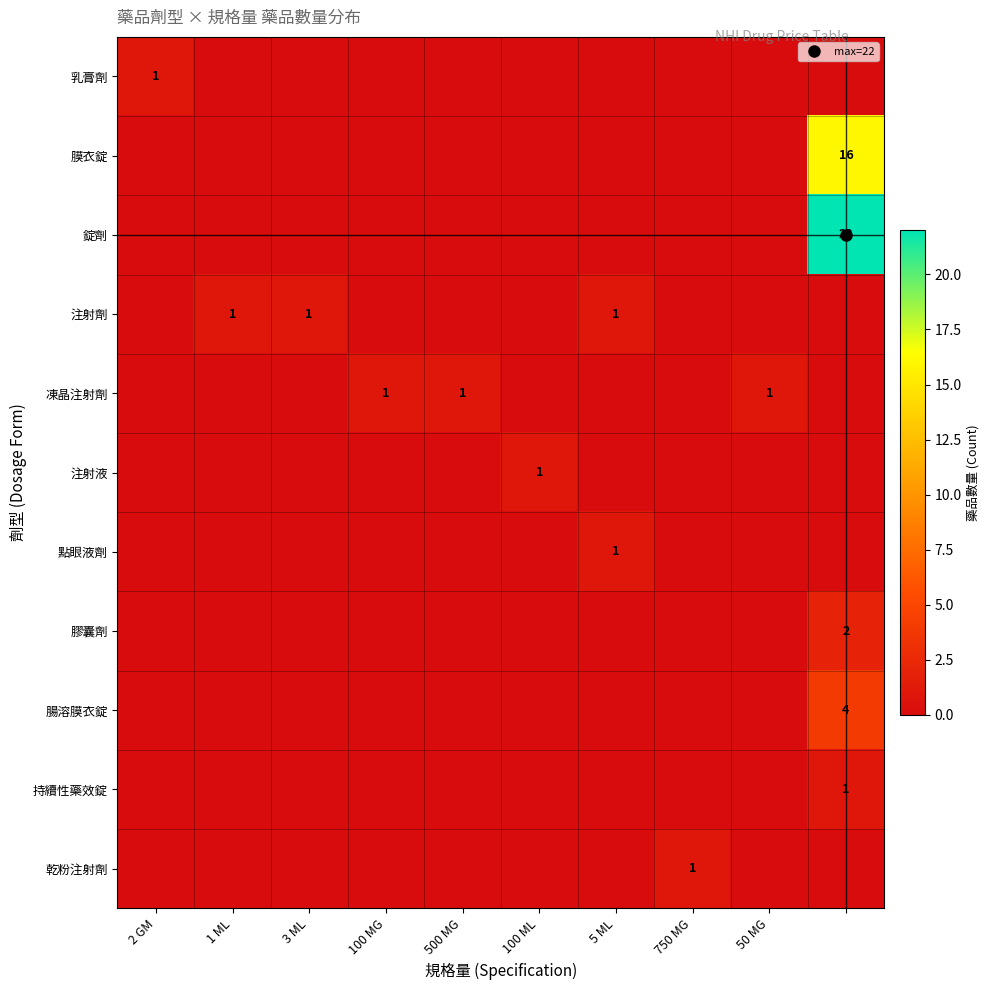

Which series changed the most between 2 GM and 750 MG?

乳膏劑